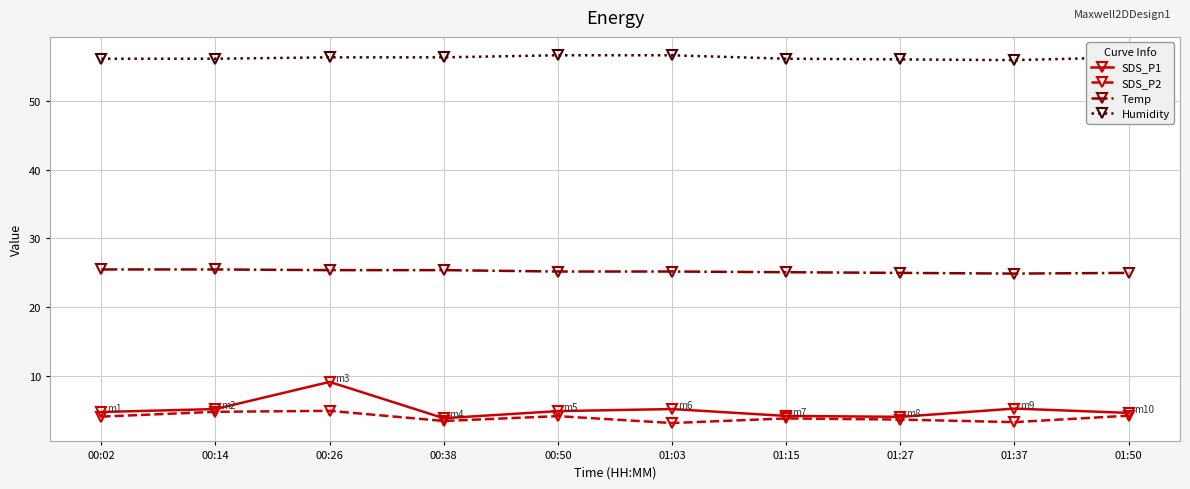

What is the total value across all series at 00:02?

90.5